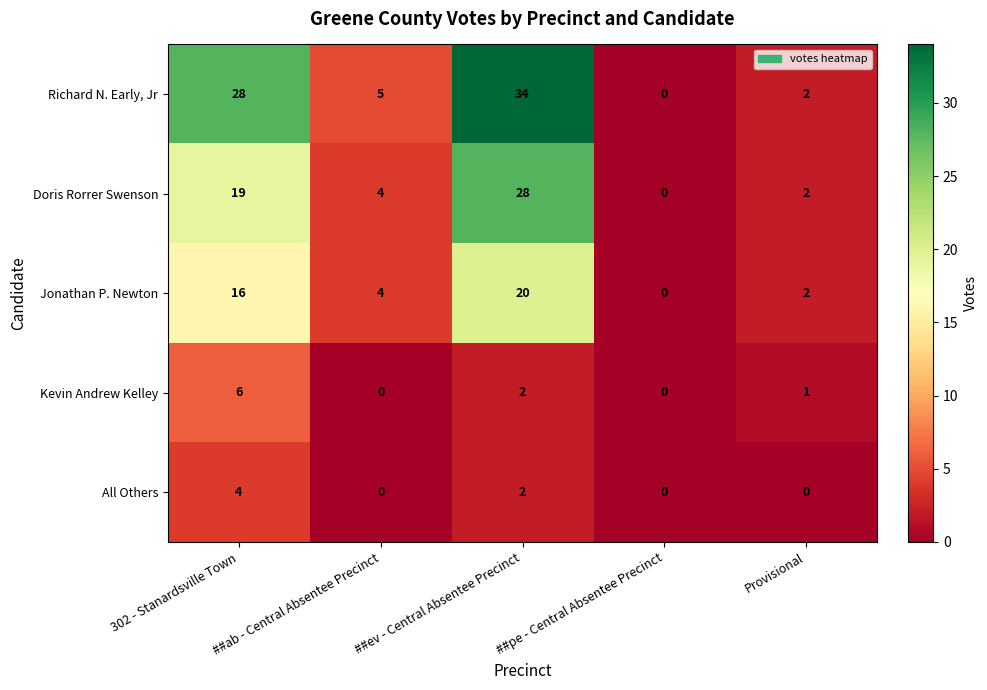

Count the number of data series in this chart.

5